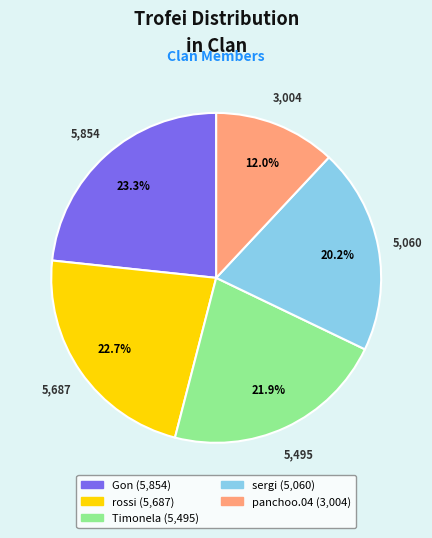

Is there a majority slice in this chart?

No